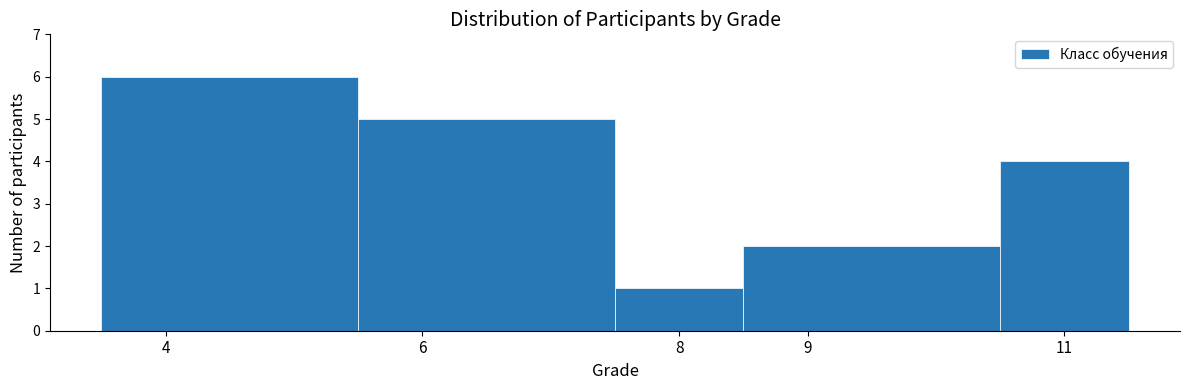

Reading left to right, list every bar in this chart as the range it spans on the x-axis followed by its height. The values are not printed on the chart, so give them approximately, as read against the axis.

3.5 to 5.5: 6
5.5 to 7.5: 5
7.5 to 8.5: 1
8.5 to 10.5: 2
10.5 to 11.5: 4